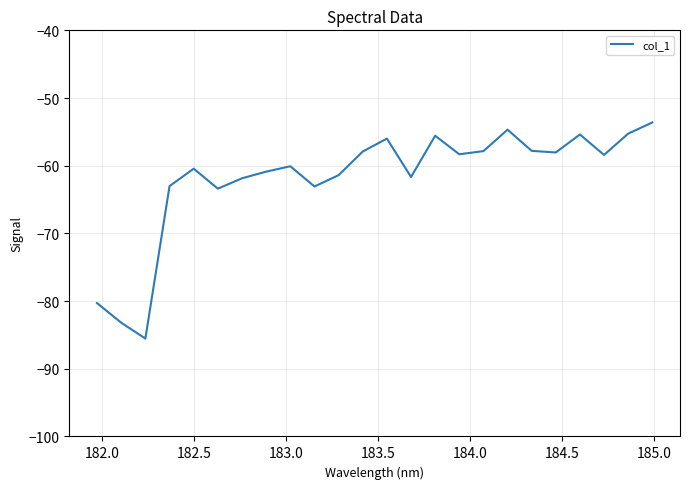

What is the greatest value displayed?

-53.6